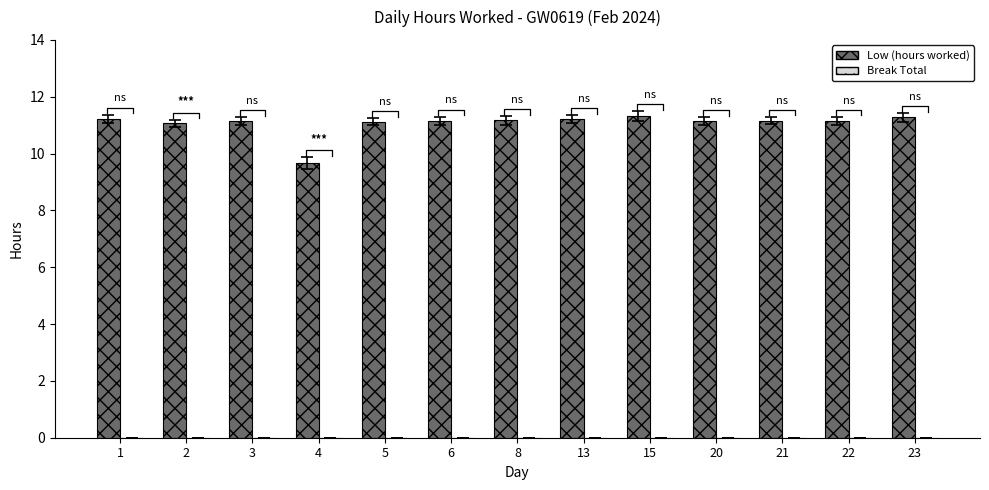

What is the difference between the maximum and minimum values in the Low (hours worked) series?

1.7